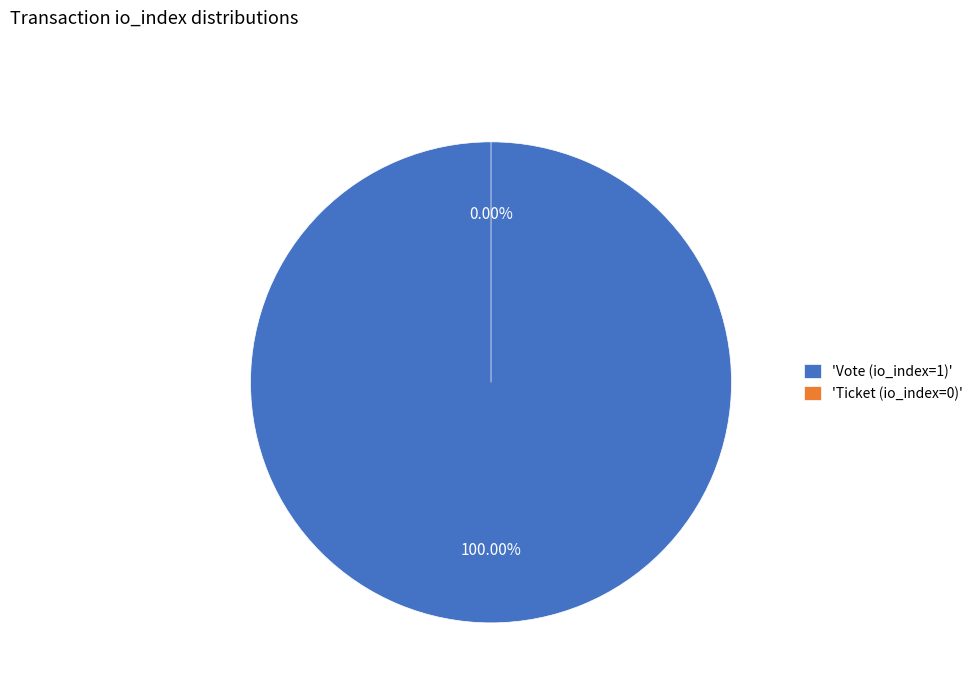

To the nearest percent, what is the average slice percentage?

50%